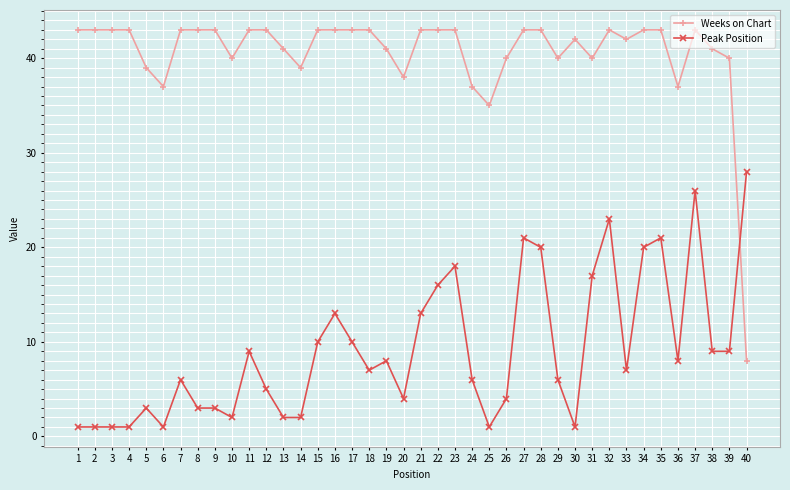

Where does the Peak Position series first go above 7?

11